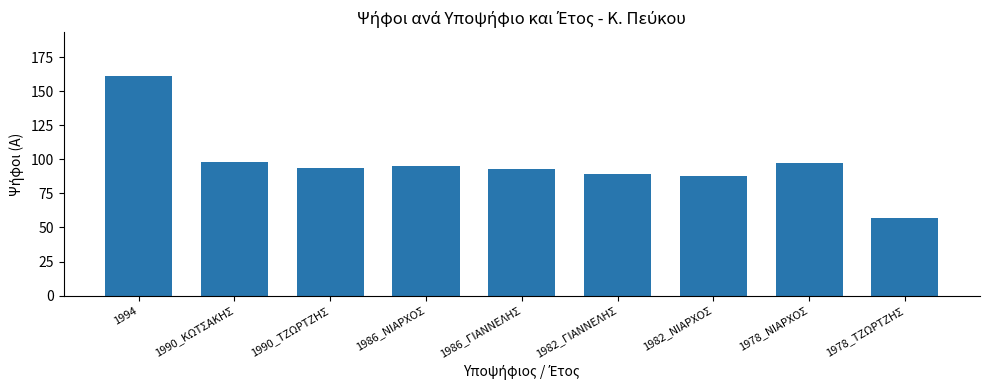

Is it true that the value at 1982_ΓΙΑΝΝΕΛΗΣ is 89?

True